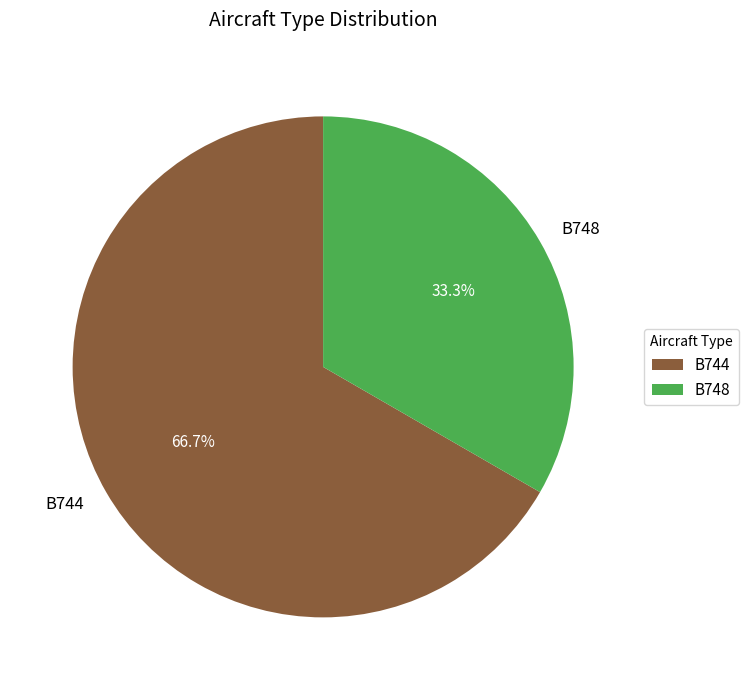

To the nearest percent, what is the average slice percentage?

50%